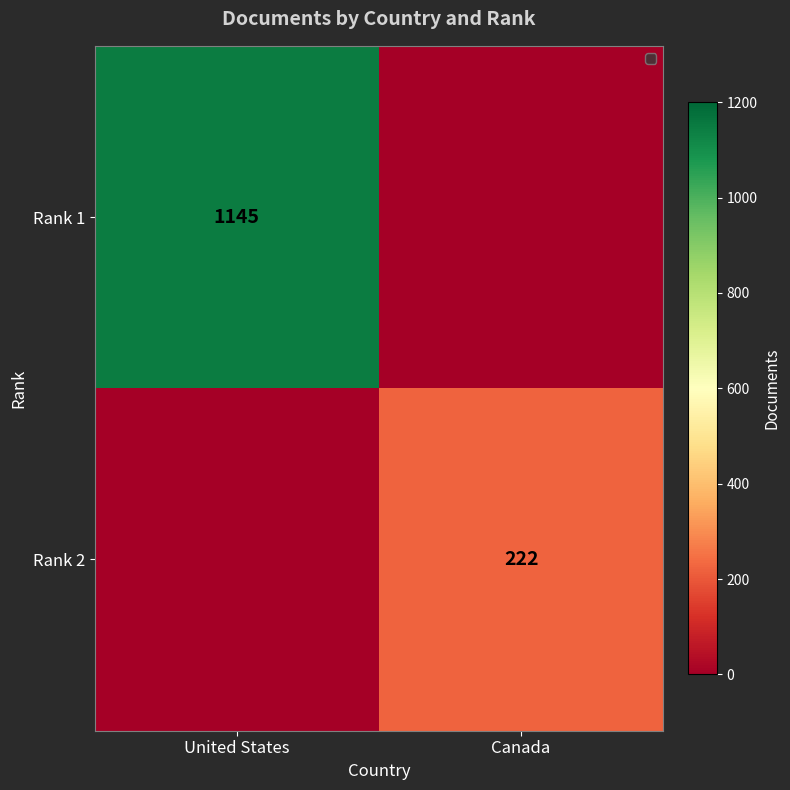

Is it true that Rank 2 equals 222 at Canada?

True